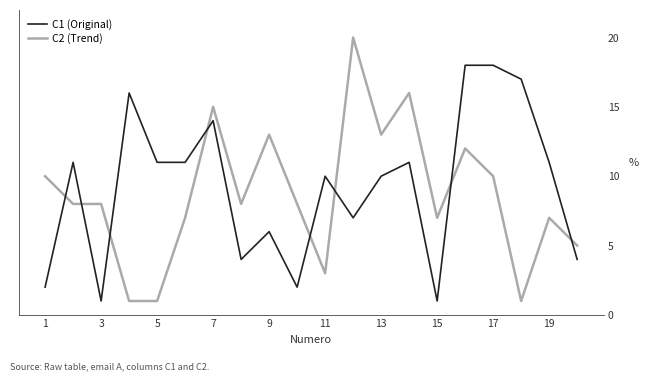

List the series in order of their peak value, highest first.

C2 (Trend), C1 (Original)